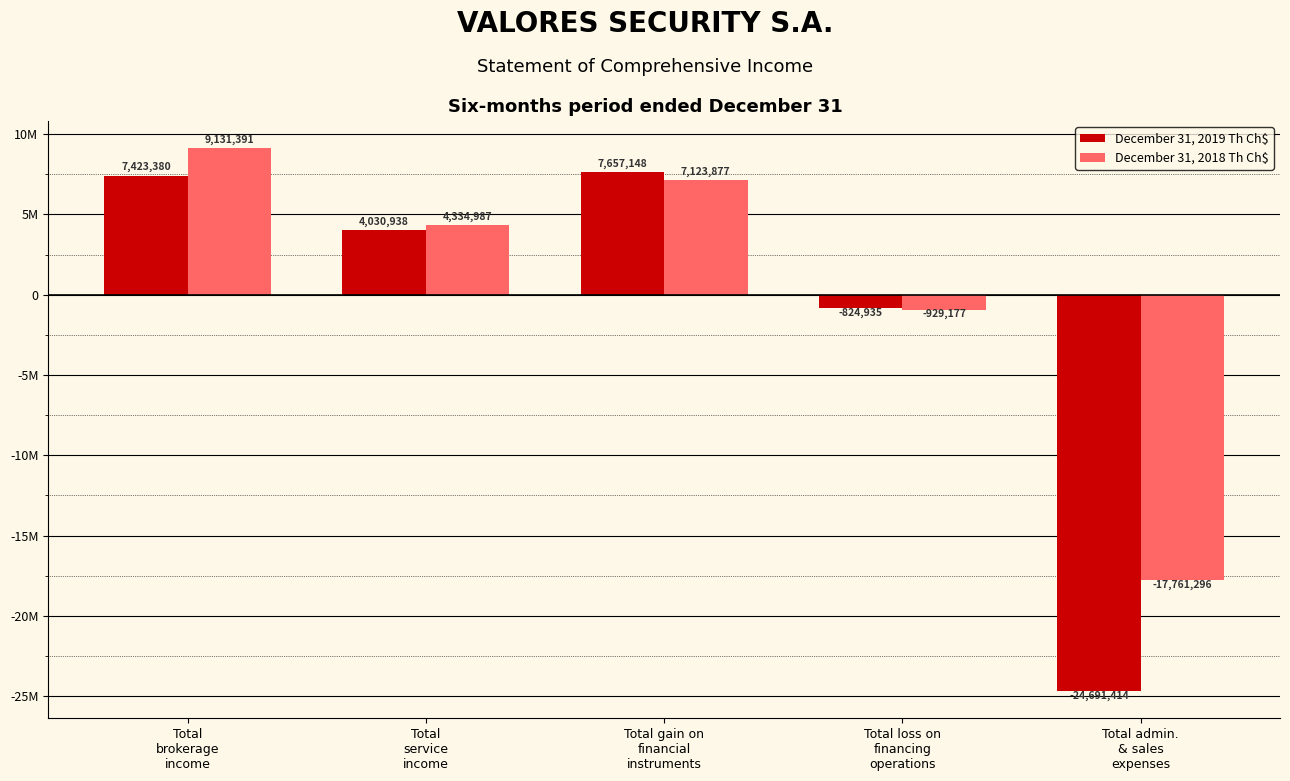

At which category is the sum across all series the highest?

Total
brokerage
income